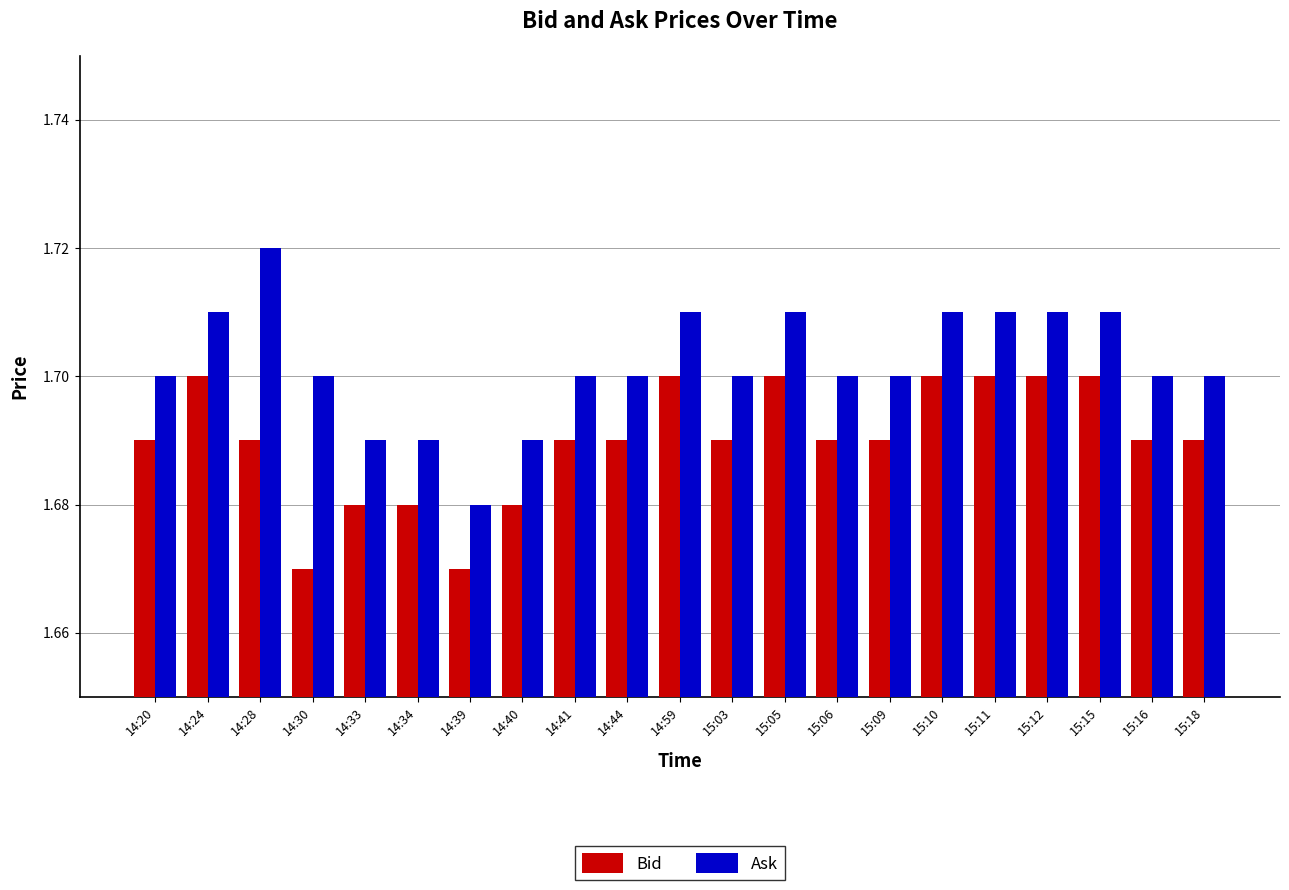

At which label does Ask reach its minimum?

14:39